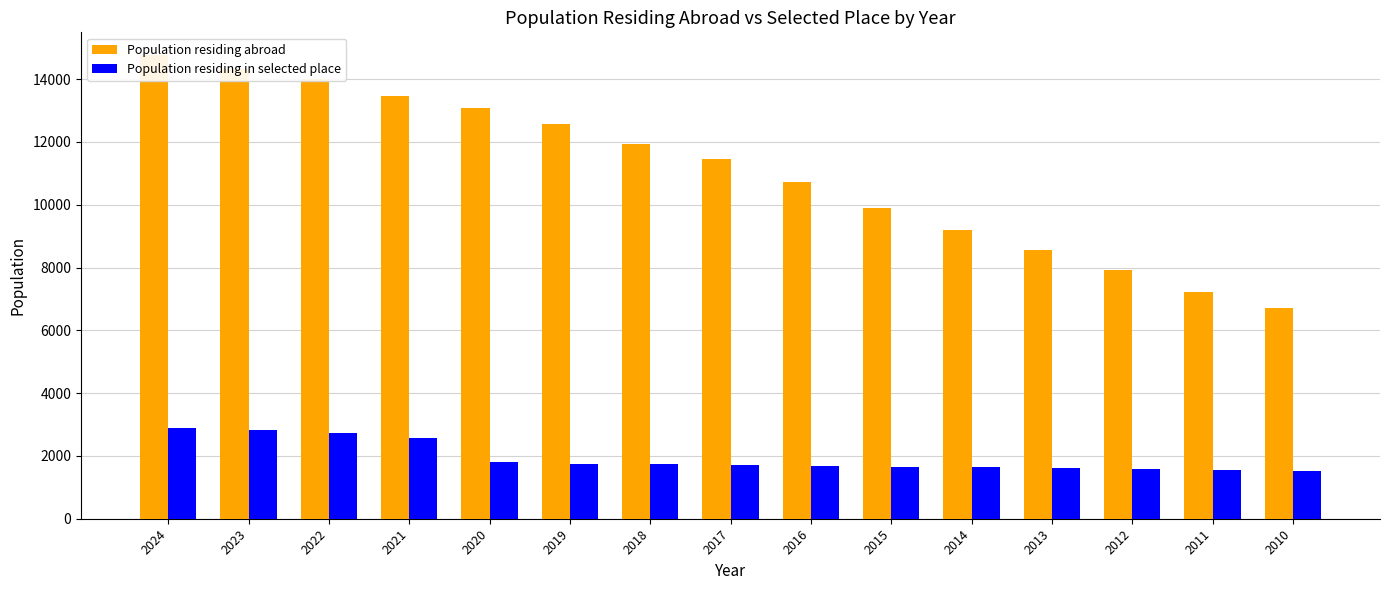

What is the average value of the Population residing abroad series?

11053